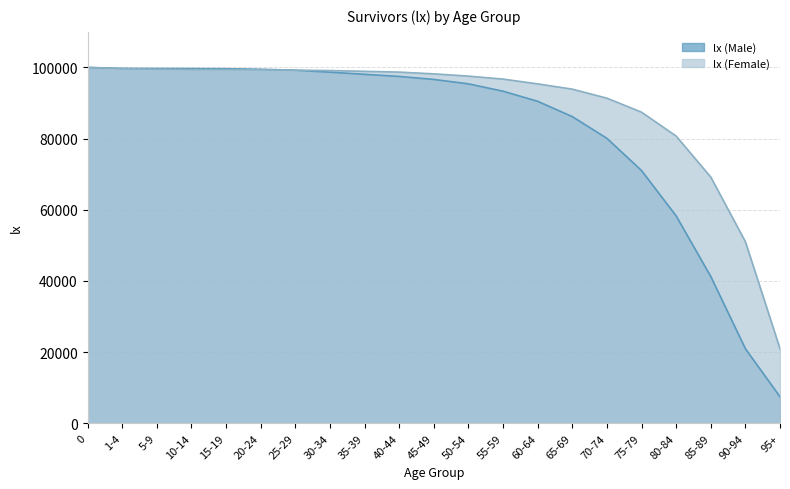

What is the average value of the lx (Female) series?

89320